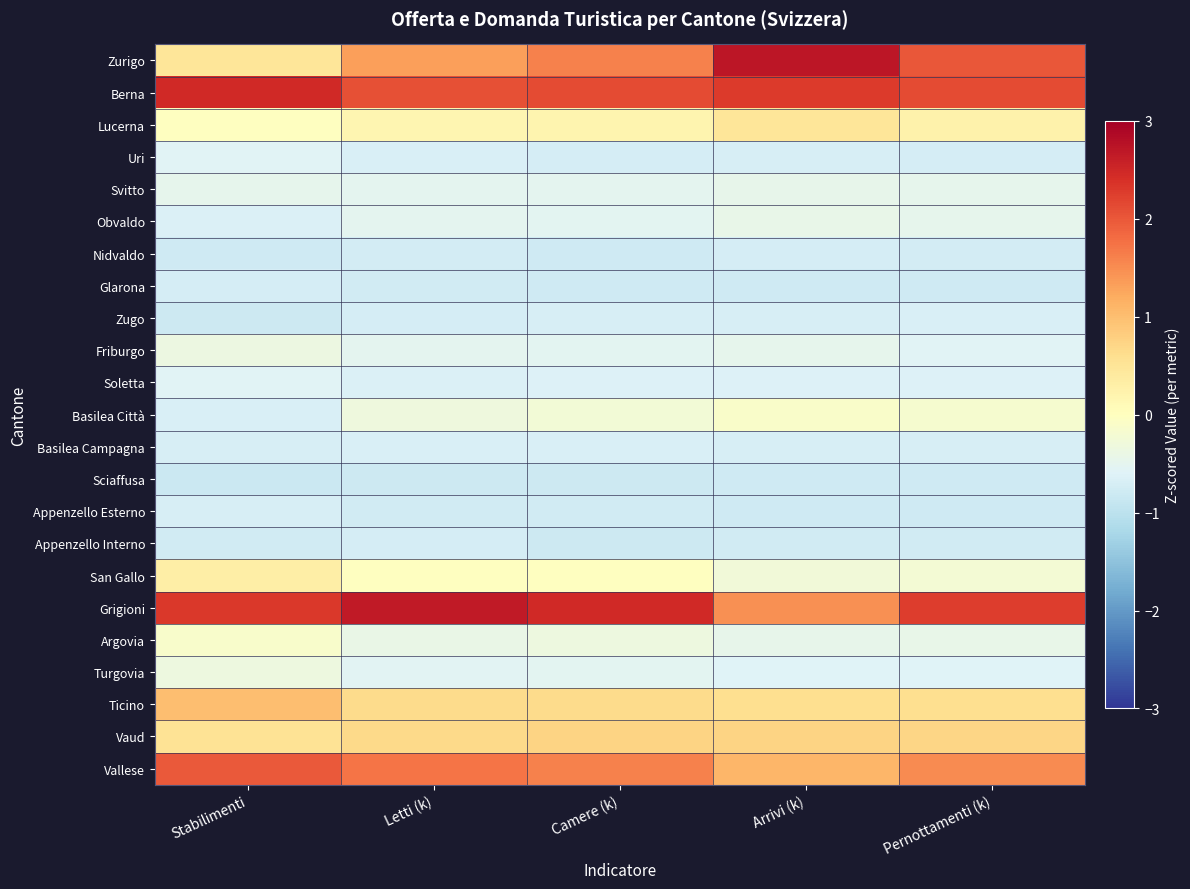

What is the smallest value displayed?

-0.8